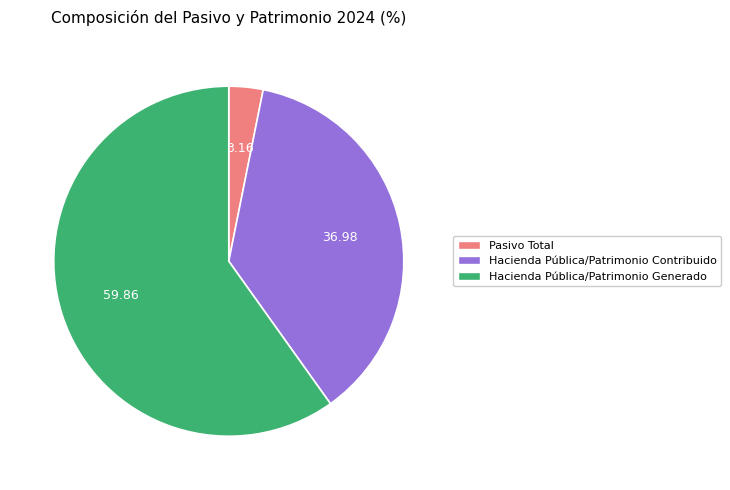

Approximately how many times larger is the value at Hacienda Pública/Patrimonio Generado compared to Hacienda Pública/Patrimonio Contribuido?

1.6